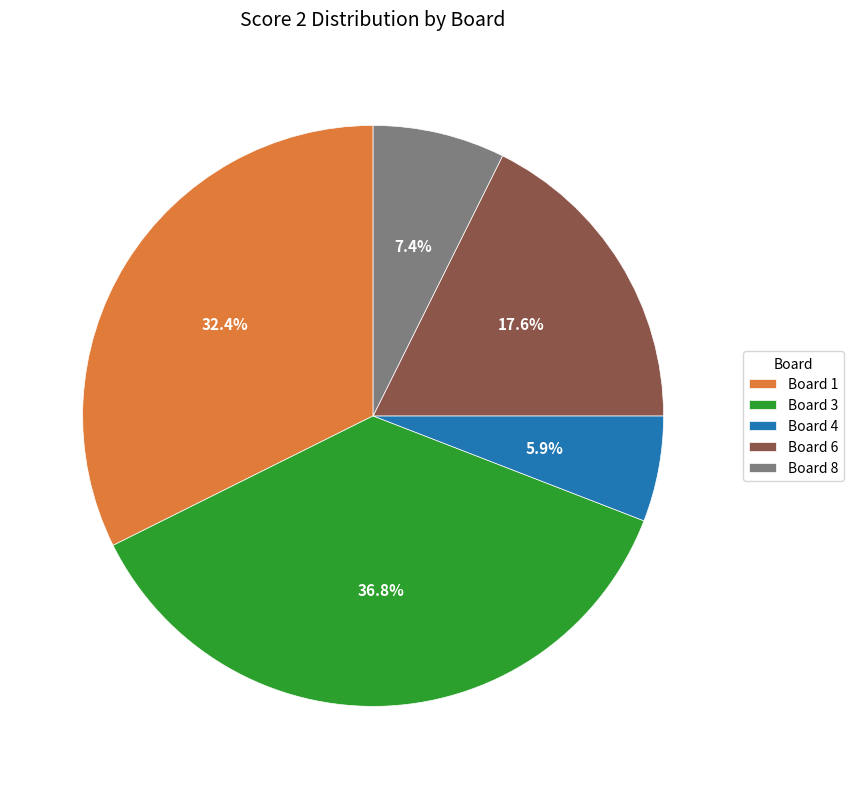

Does Board 1 account for over 50% of the chart?

No